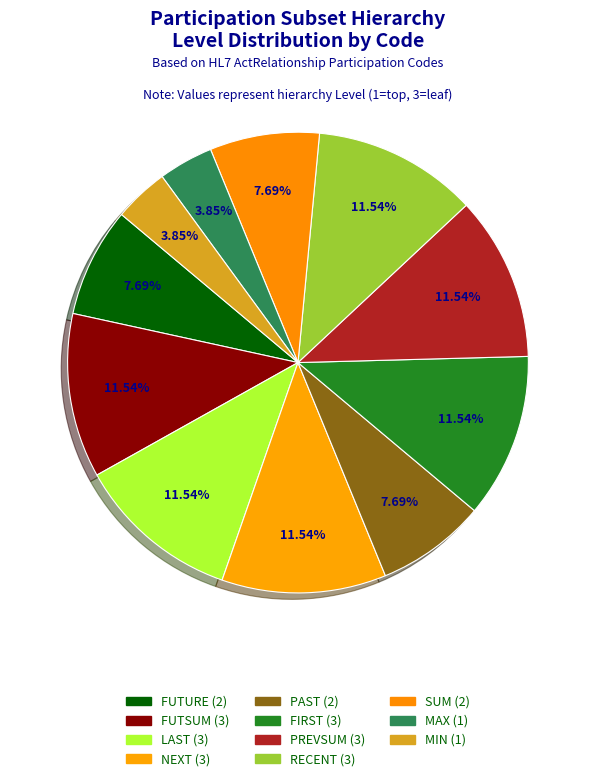

Count the number of slices in the pie.

11